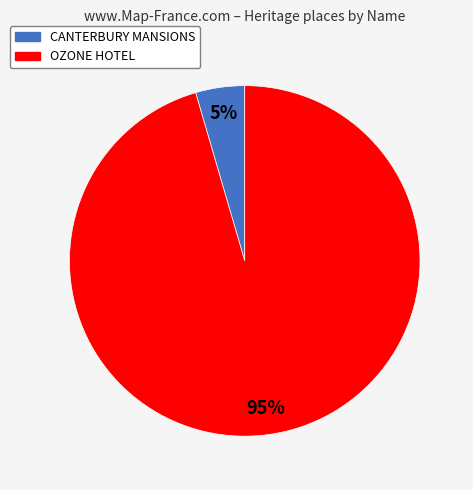

Is it true that OZONE HOTEL is 95% of the pie?

True